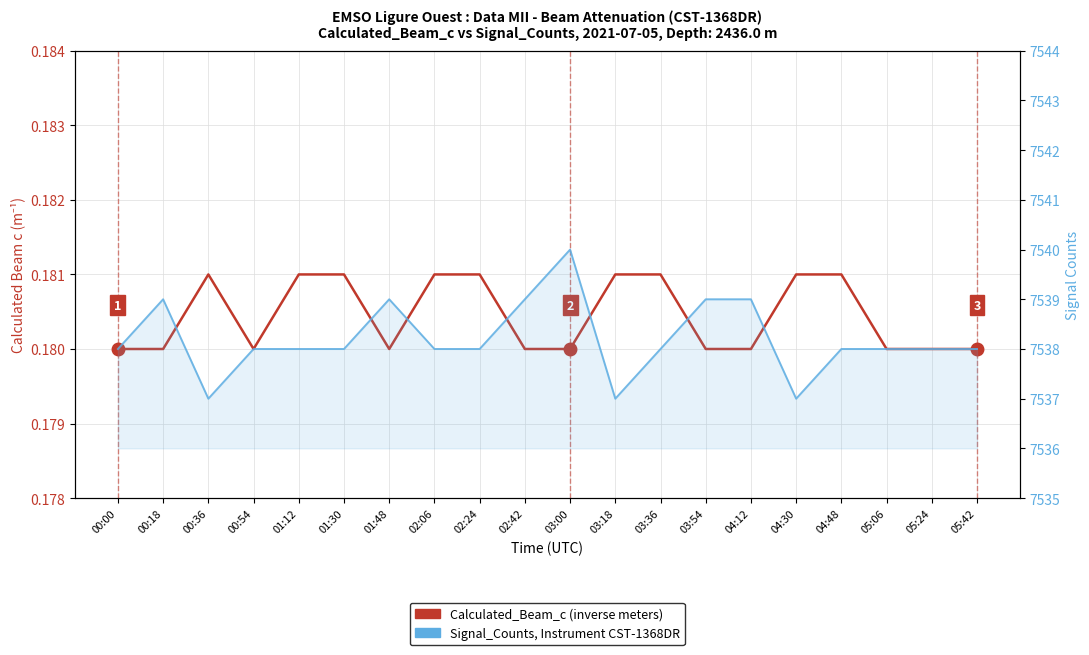

What is the maximum value shown in the chart?

7540.0